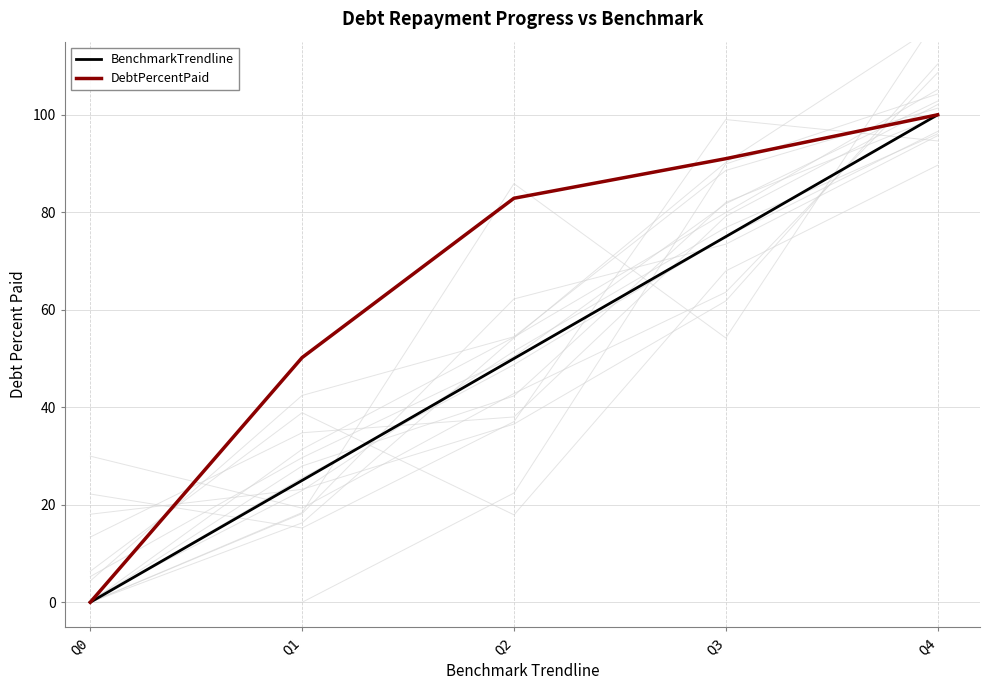

Rank the series by their maximum value, from highest to lowest.

BenchmarkTrendline, DebtPercentPaid